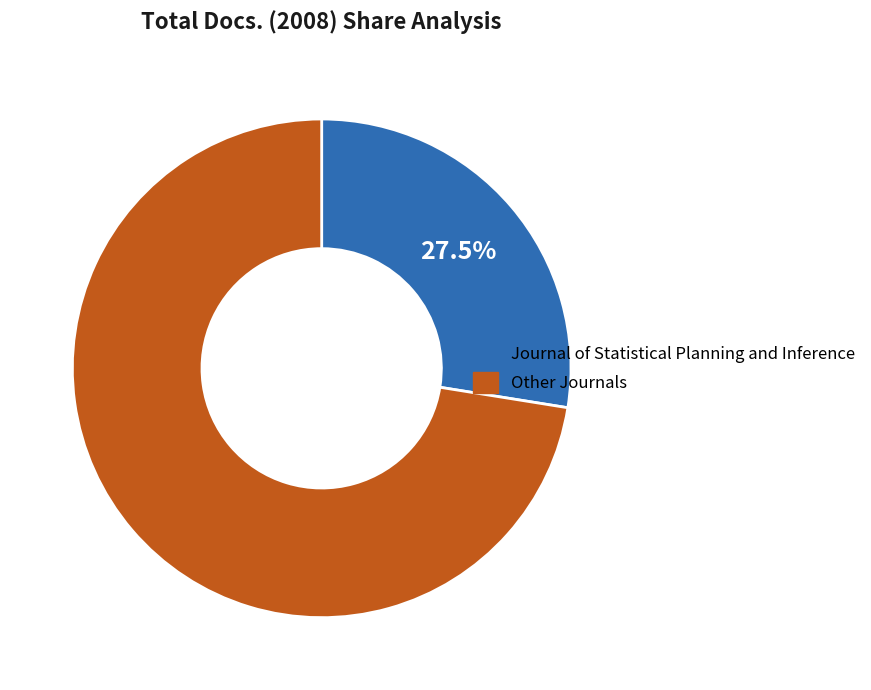

To the nearest percent, what is the difference between the largest and smallest slice percentages?

45%